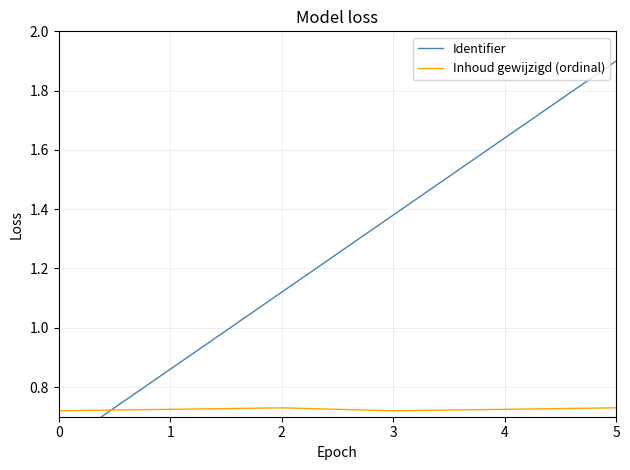

What is the average value of the Identifier series?

1.2